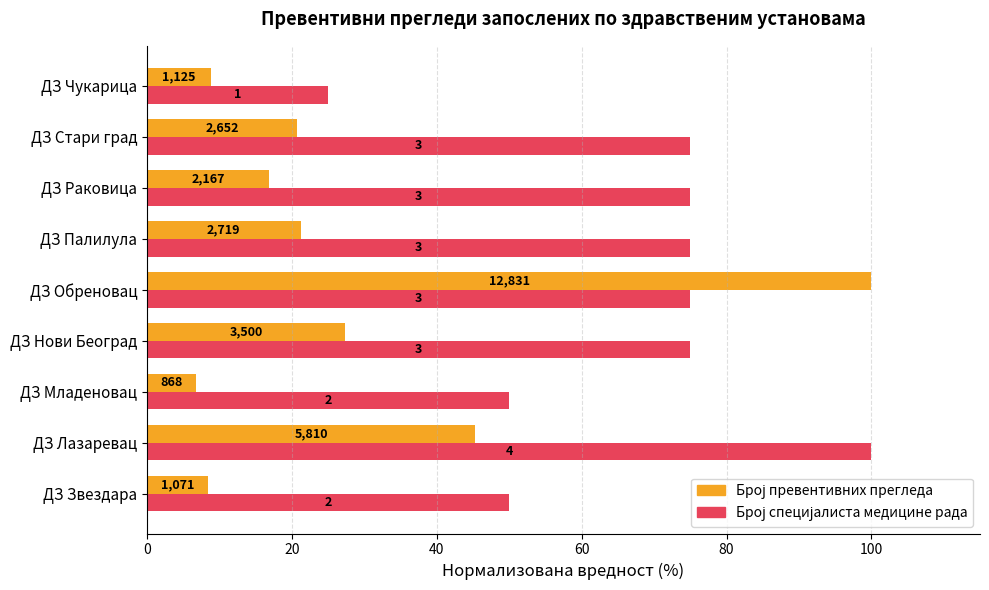

List the series in order of their overall mean, highest first.

Број специјалиста медицине рада, Број превентивних прегледа